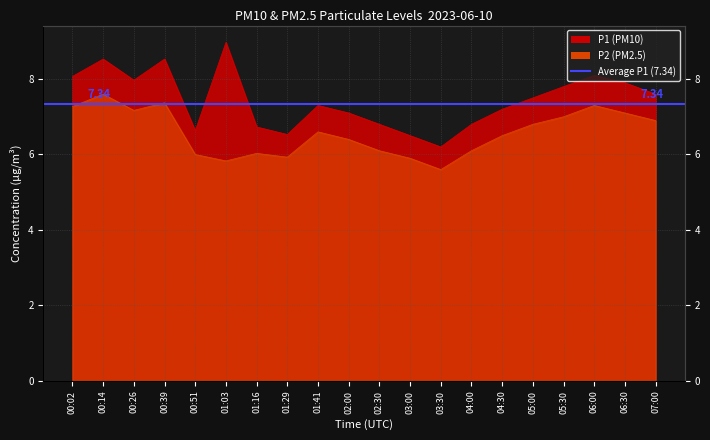

List the series in order of their overall mean, lowest first.

P2 (PM2.5), P1 (PM10)